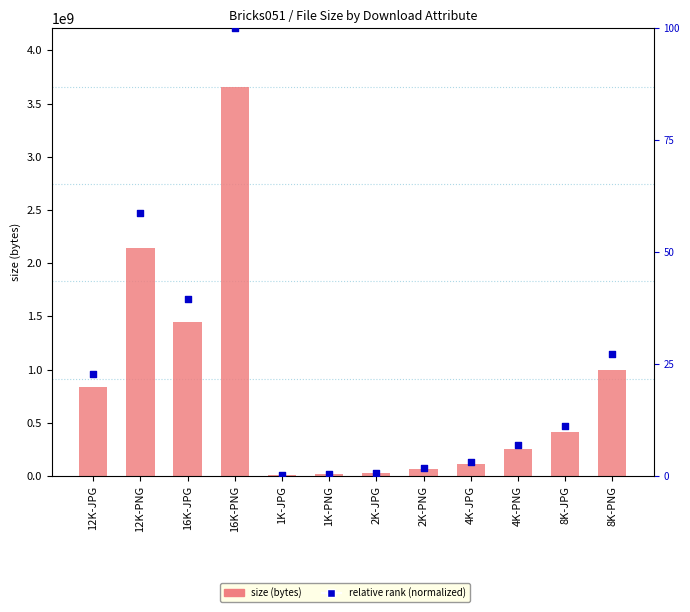

Is the value of relative rank (normalized) at 4K-JPG greater than the value of size at 2K-PNG?

No